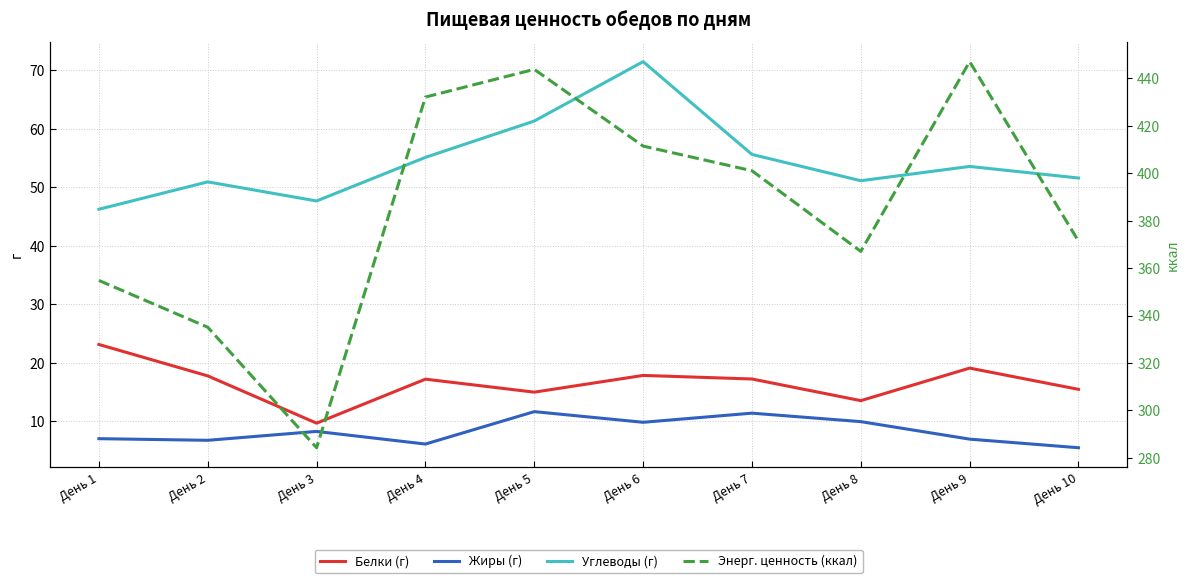

What is the value of the Энерг. ценность (ккал) point at the 8th from the left?

367.1